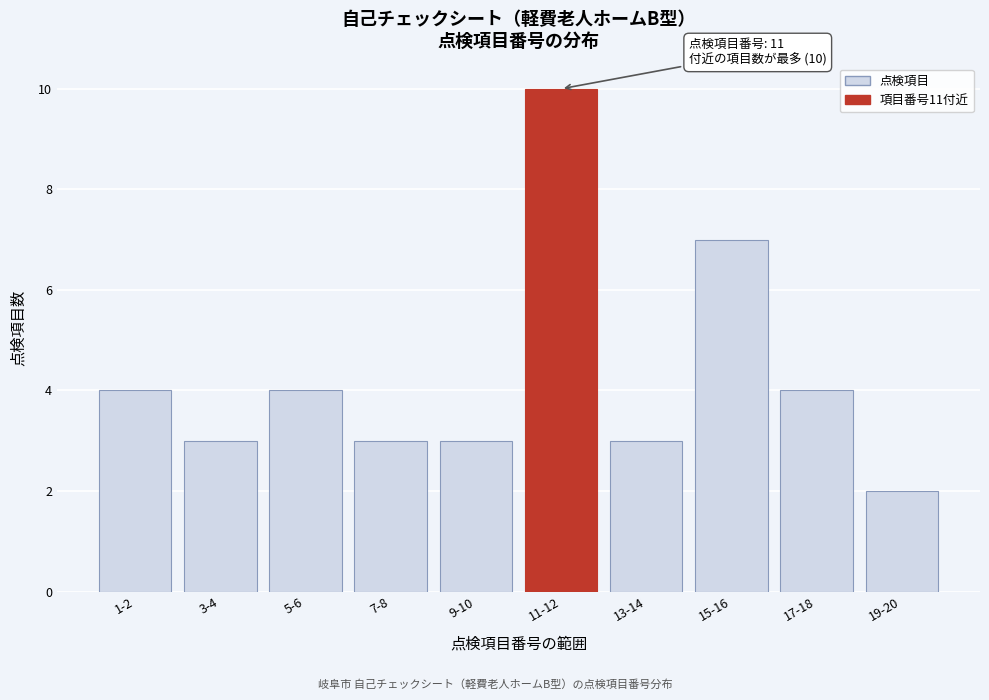

Reading left to right, transcribe all the data shown in this chart.

4	3	4	3	3	10	3	7	4	2